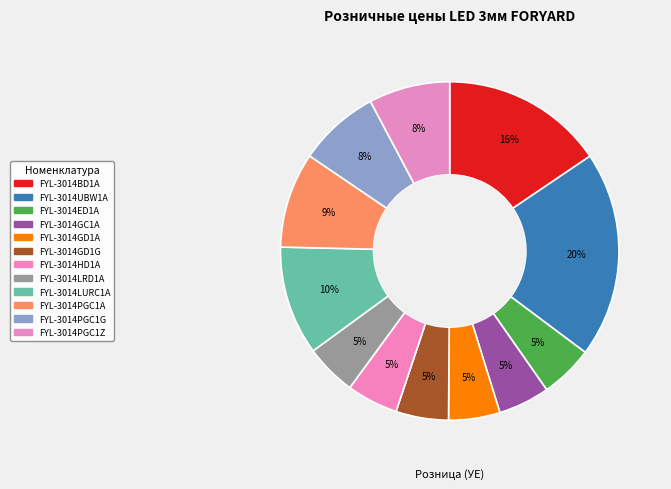

The FYL-3014GC1A slice represents 1% of the pie. True or false?

False